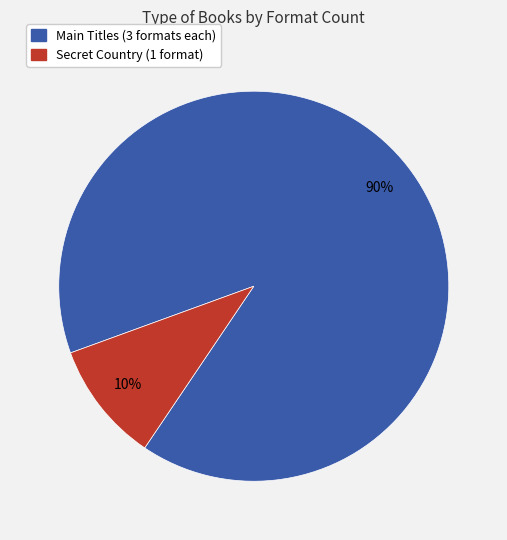

The Secret Country (1 format) slice represents 10% of the pie. True or false?

True